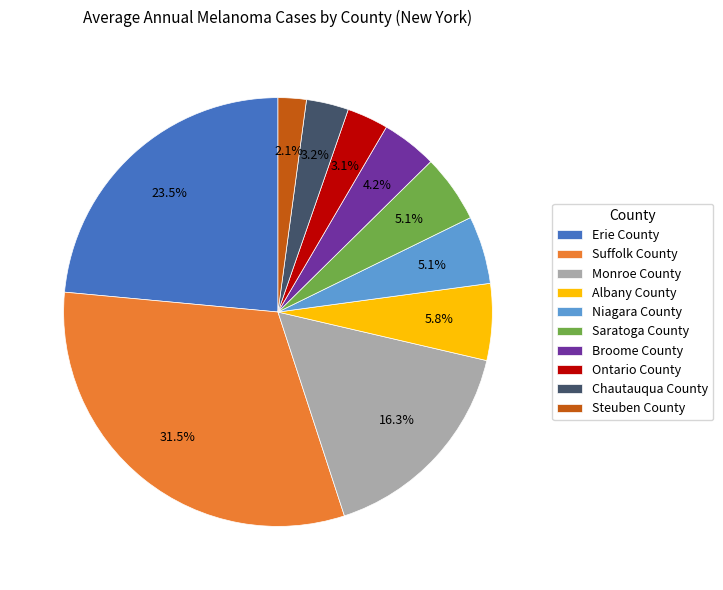

Does any single category account for the majority?

No